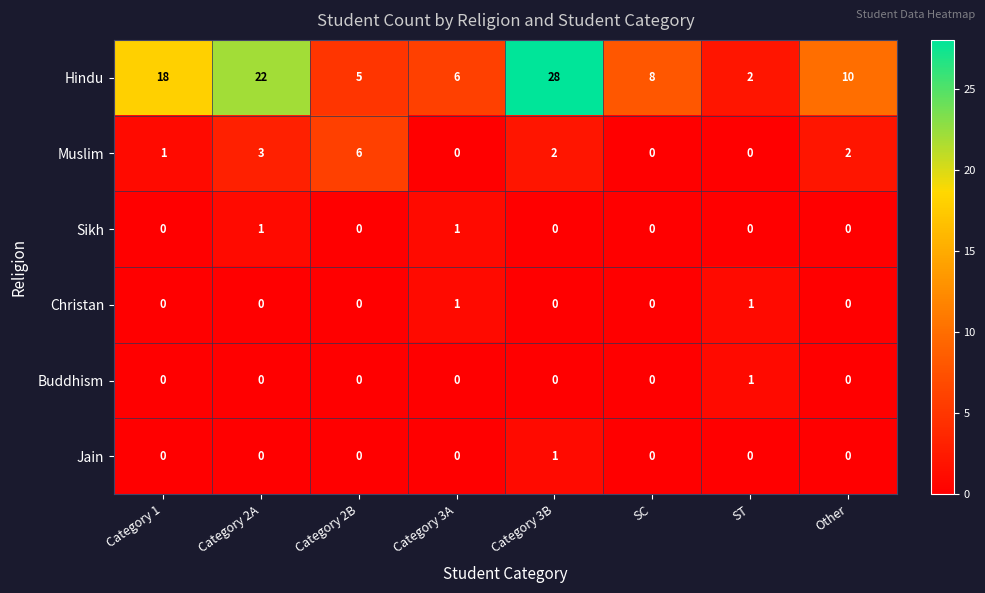

What is the average value of the Hindu series?

12